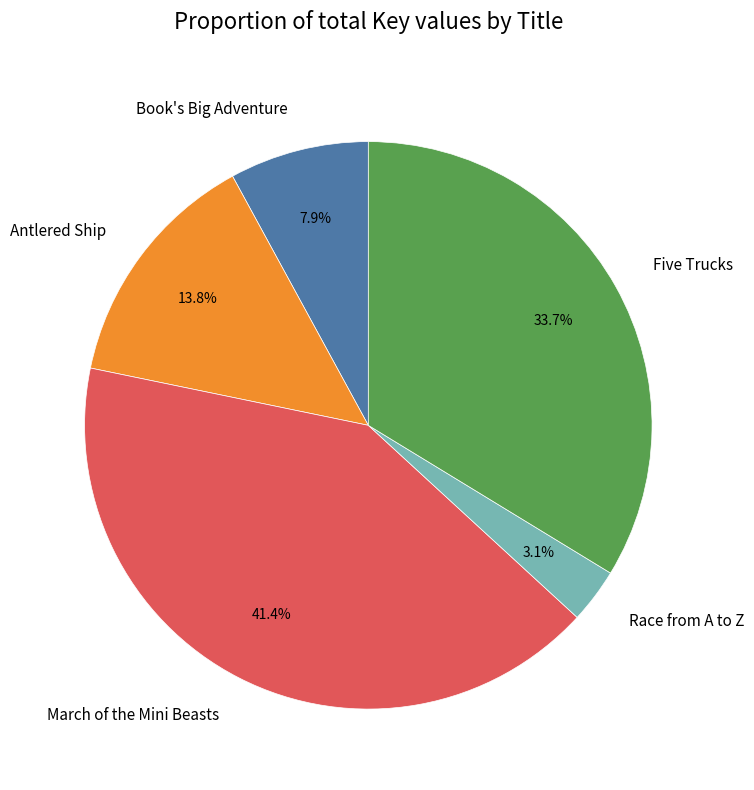

What percentage is the March of the Mini Beasts slice, to the nearest percent?

41%